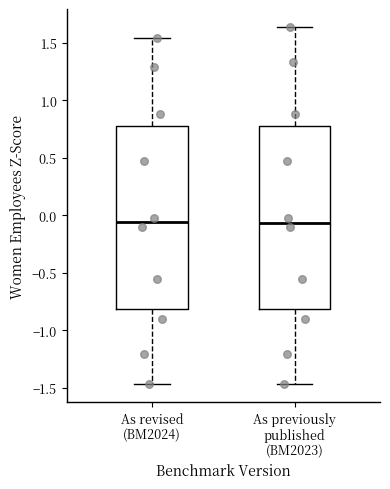

Where is the lower edge of the box for As revised (BM2024) on the y-axis? The values are not printed on the chart, so give them approximately, as read against the axis.

-0.80